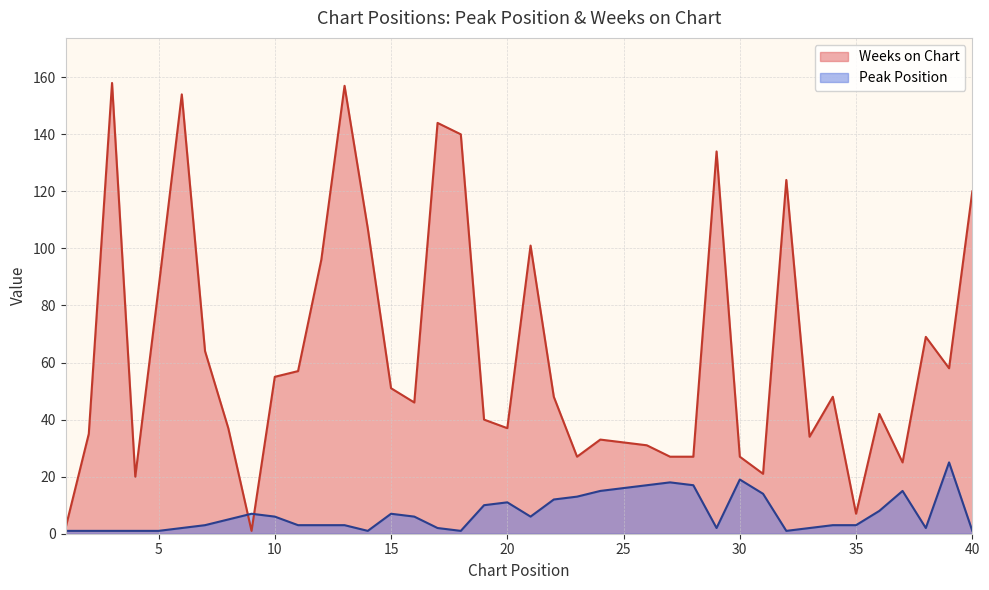

What is the average value of the Peak Position series?

7